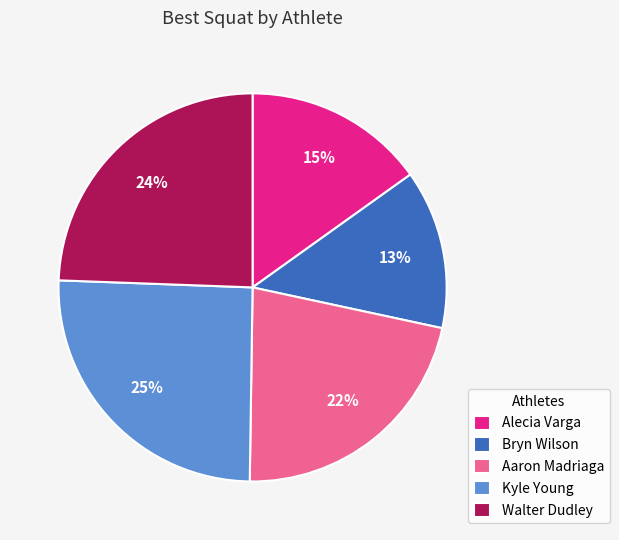

Is the sum of Alecia Varga and Kyle Young greater than half?

No